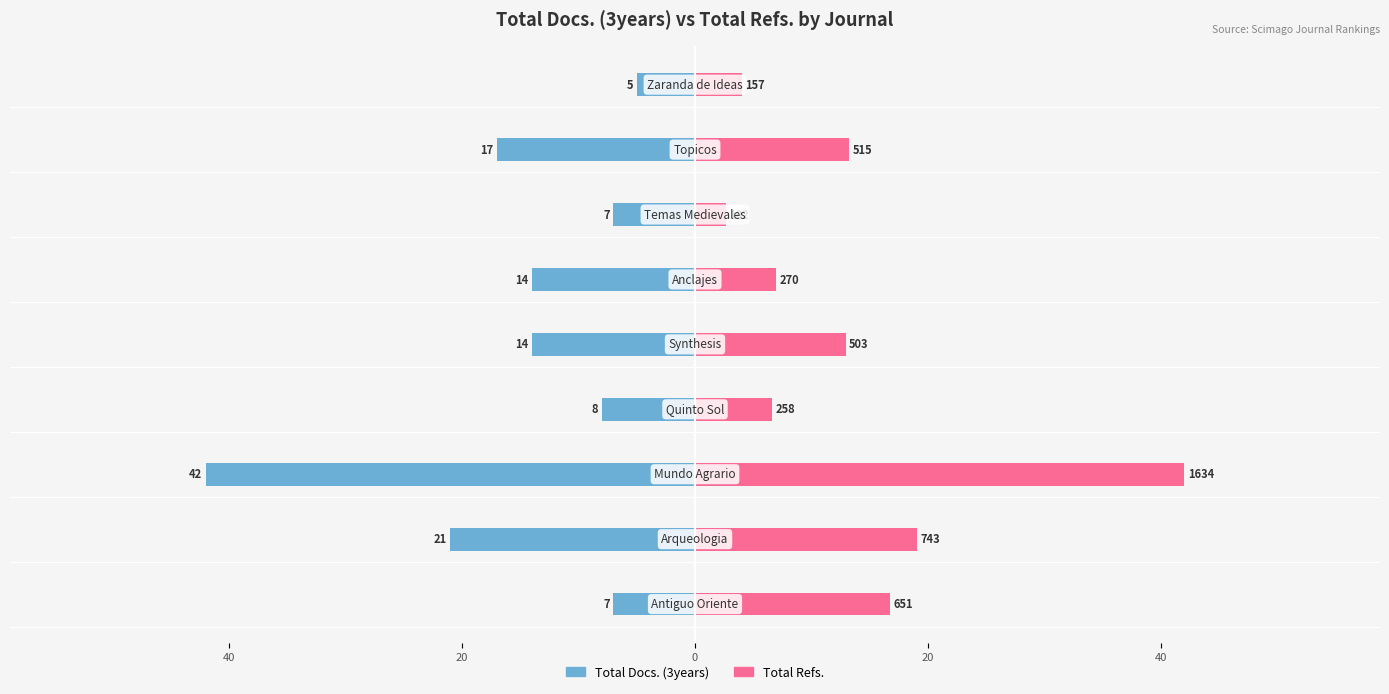

Is the value of Total Docs. (3years) at 7 greater than the value of Total Refs. (scaled) at 60?

No